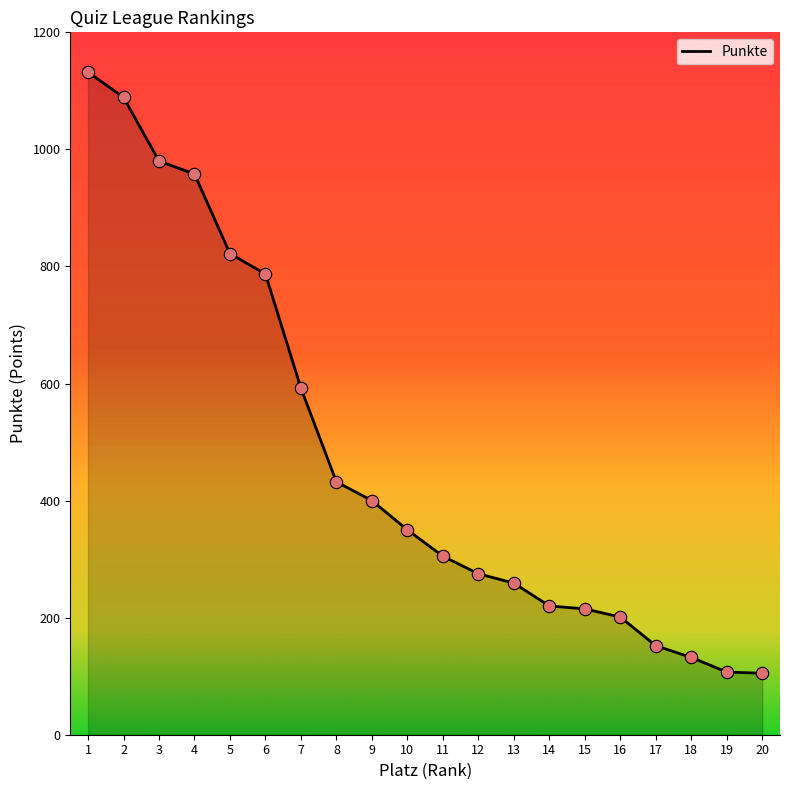

What is the change in value from 4 to 15?

-743